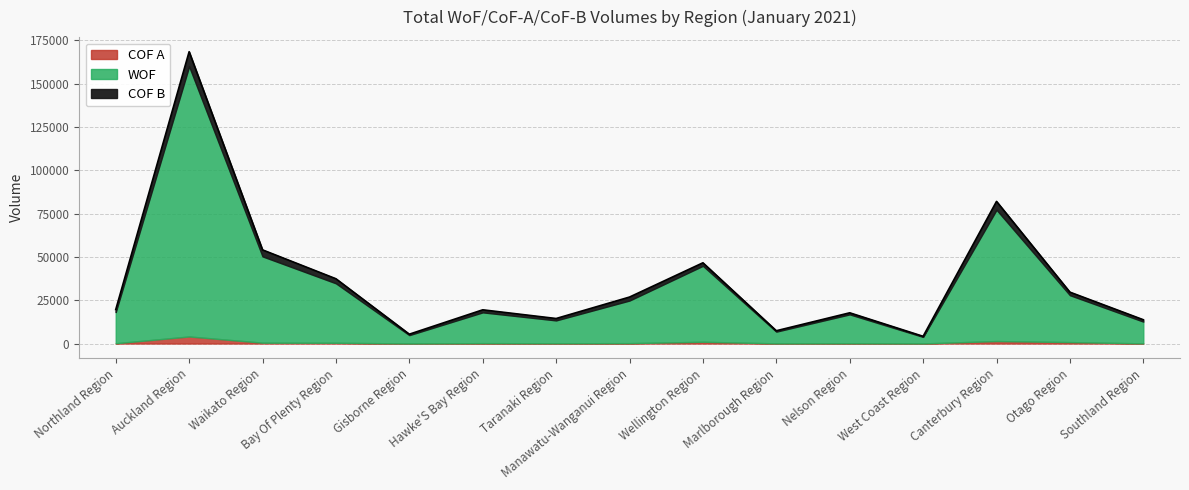

What is the label of the 10th point from the left?

Marlborough Region